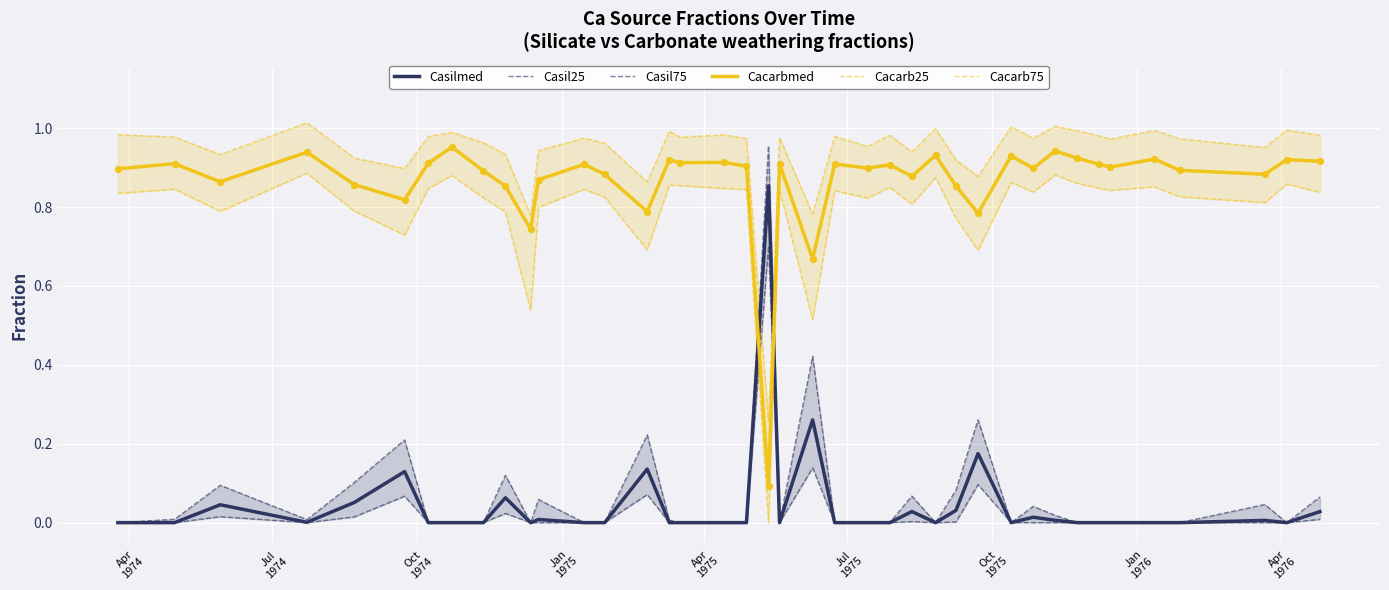

True or false: Cacarbmed and Casilmed cross at least once.

True